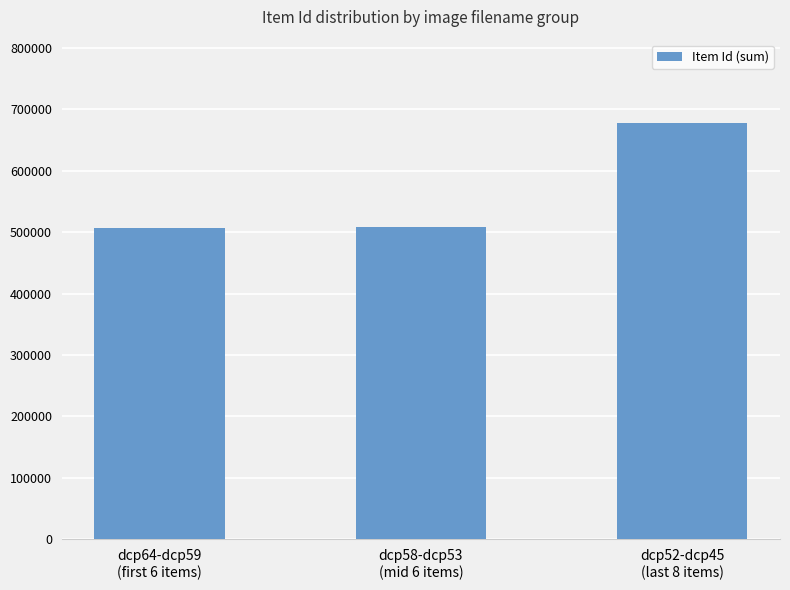

What is the change in value from dcp64-dcp59
(first 6 items) to dcp58-dcp53
(mid 6 items)?

+602